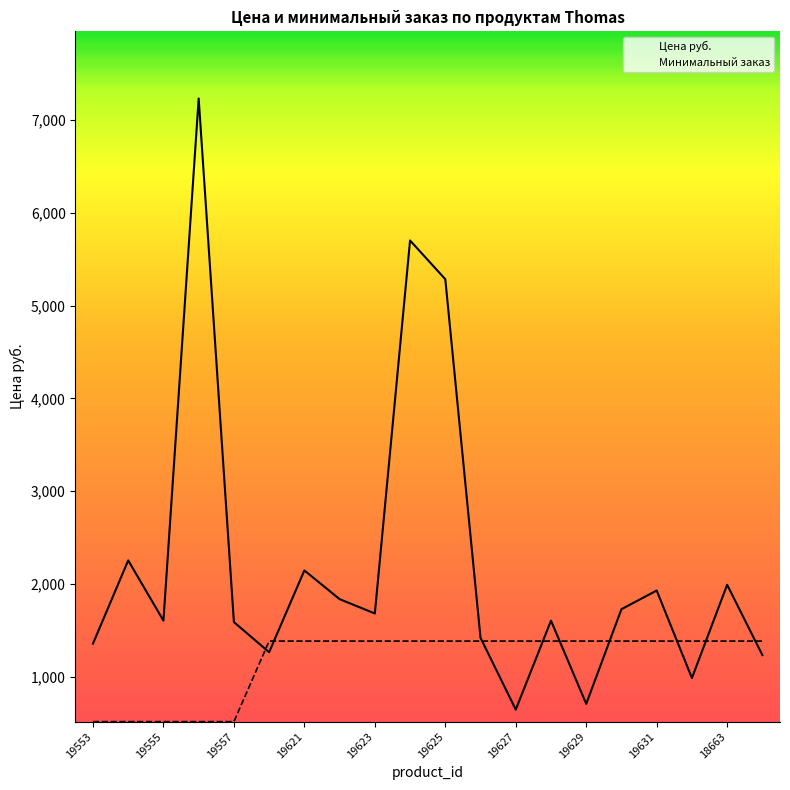

Reading left to right, transcribe all the data shown in this chart.

Цена руб.: 1359.6	2255.7	1606.8	7230.6	1591.3	1266.9	2147.5	1838.5	1684.0	5701.0	5283.9	1421.4	648.9	1606.8	710.7	1730.4	1931.2	988.8	1993.0	1236.0
Минимальный заказ: 519.1	519.1	519.1	519.1	519.1	1386.8	1386.8	1386.8	1386.8	1386.8	1386.8	1386.8	1386.8	1386.8	1386.8	1386.8	1386.8	1386.8	1386.8	1386.8